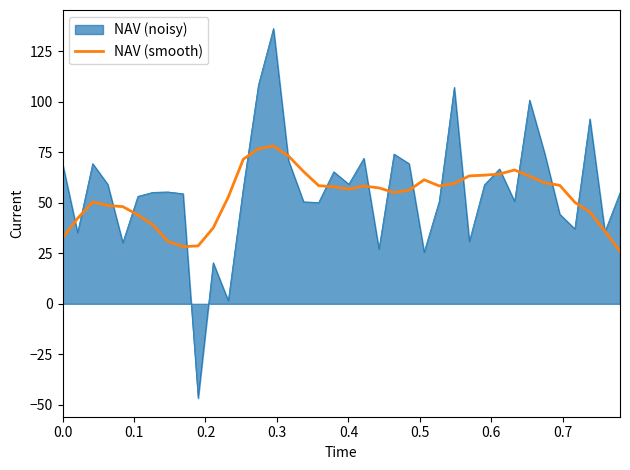

Which series has the largest range (max minus min)?

NAV (noisy)